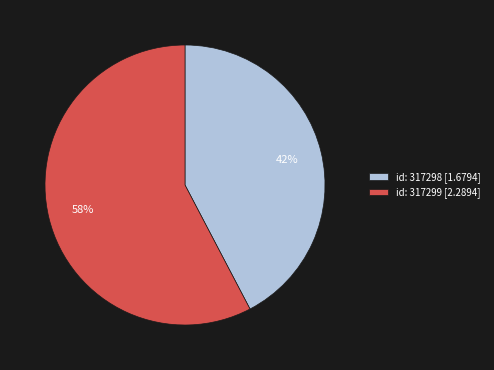

How many slices are in this pie chart?

2